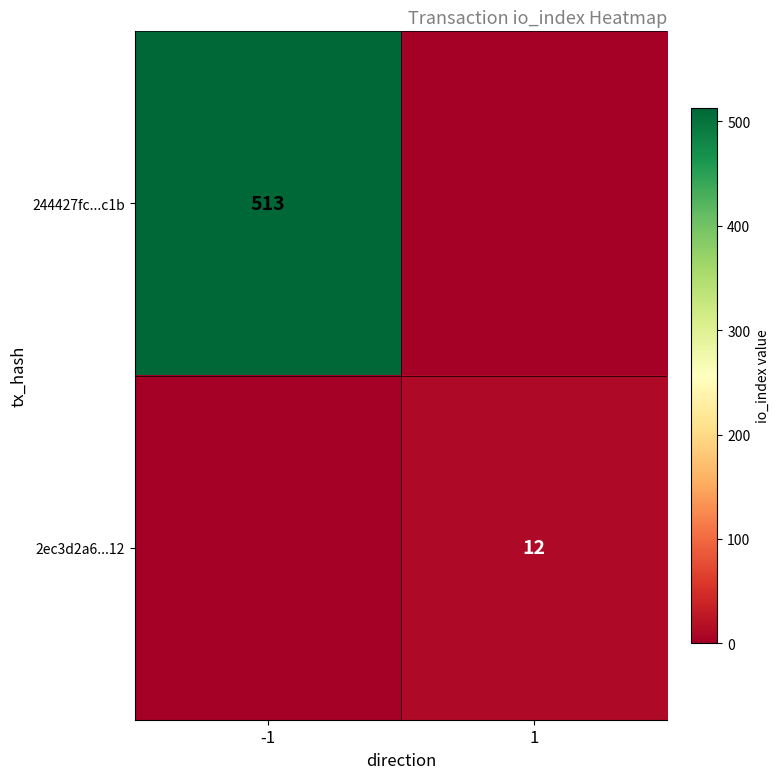

The 244427fc...c1b series shows 291 at -1. True or false?

False